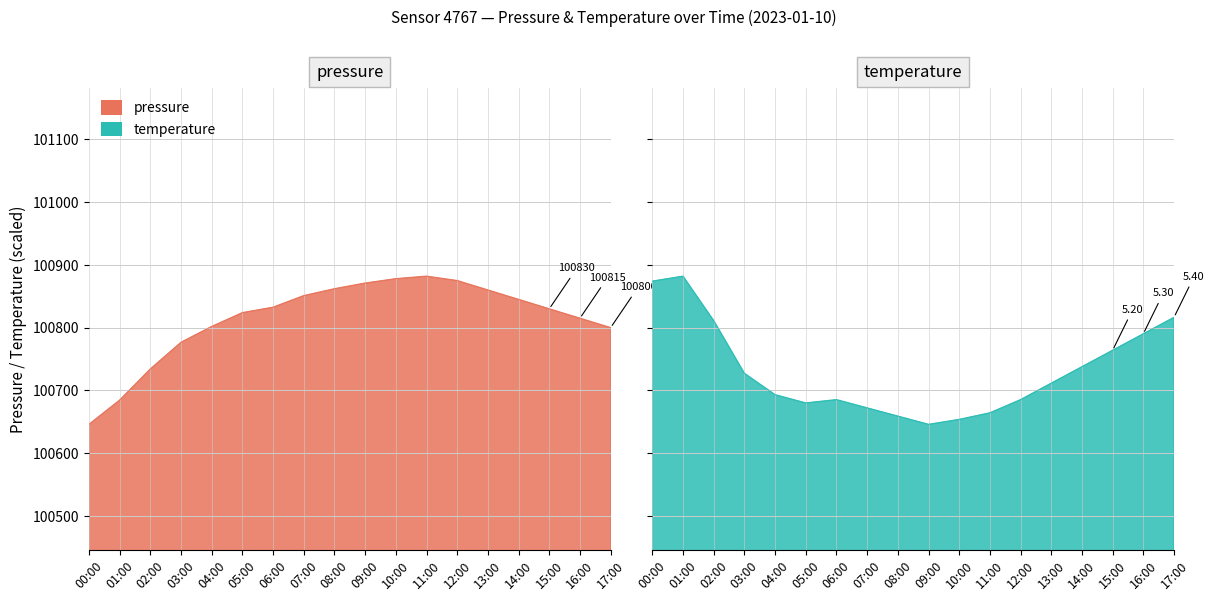

Where does the temperature series first go above 100711?

00:00